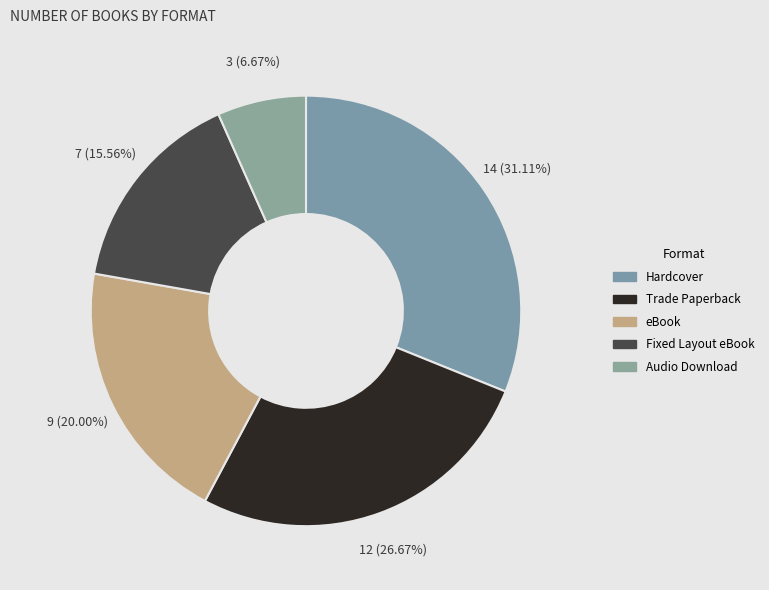

Does Audio Download represent more than half of the total?

No